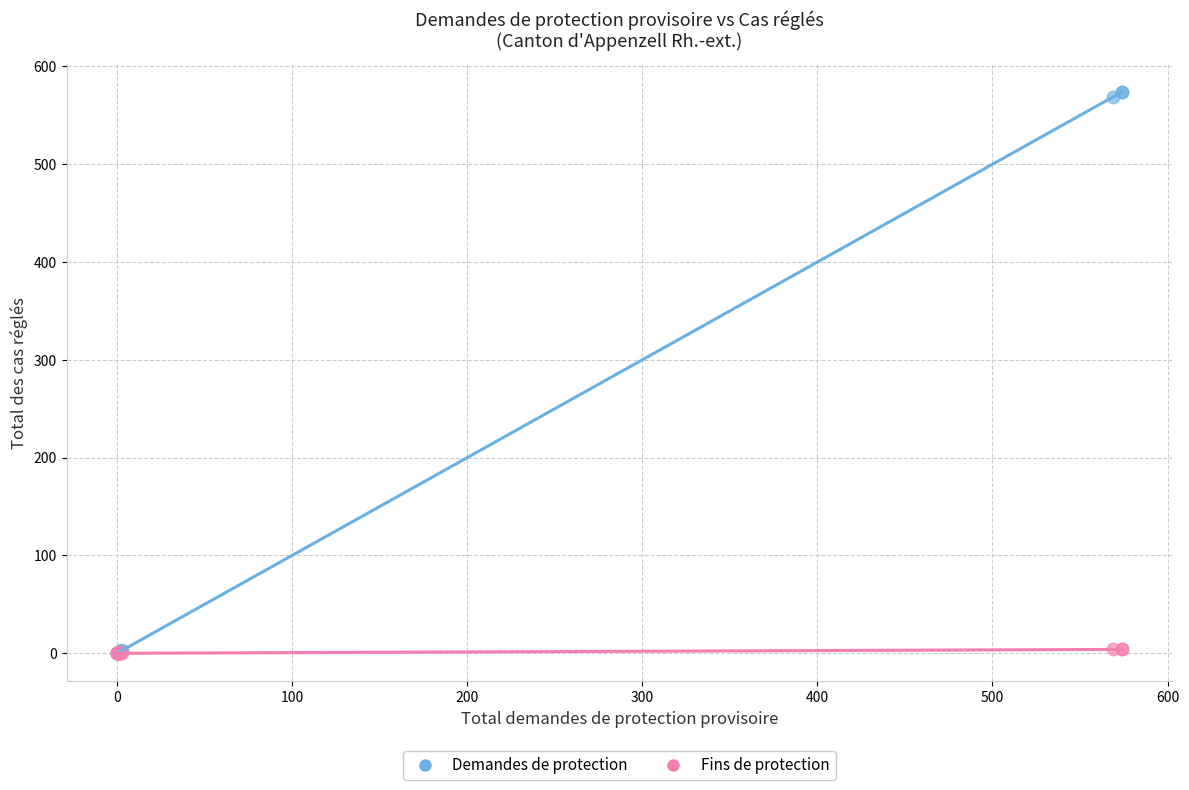

What are all the series names shown in the legend?

Demandes de protection, Fins de protection